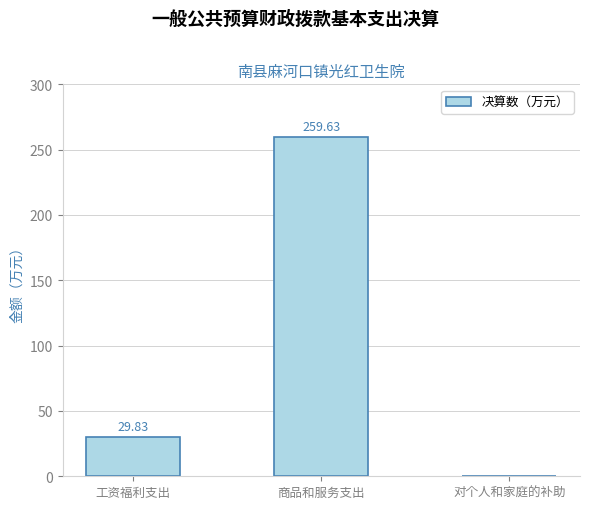

The chart shows a value of 259.6 at 商品和服务支出. True or false?

True